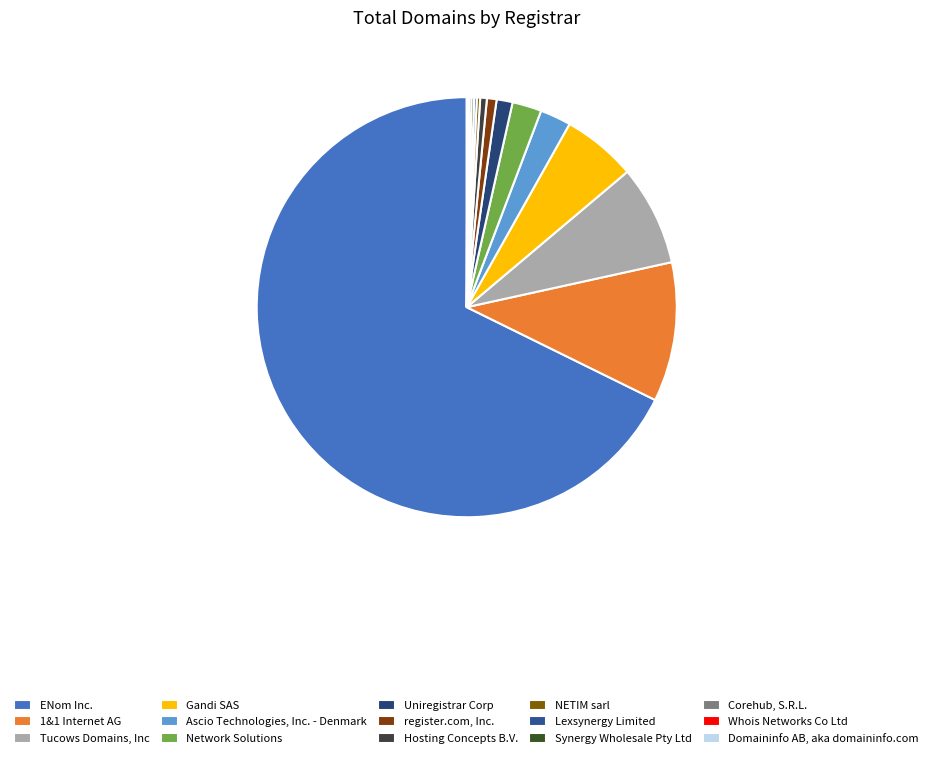

How much of the chart is everything except NETIM sarl?

99.7%